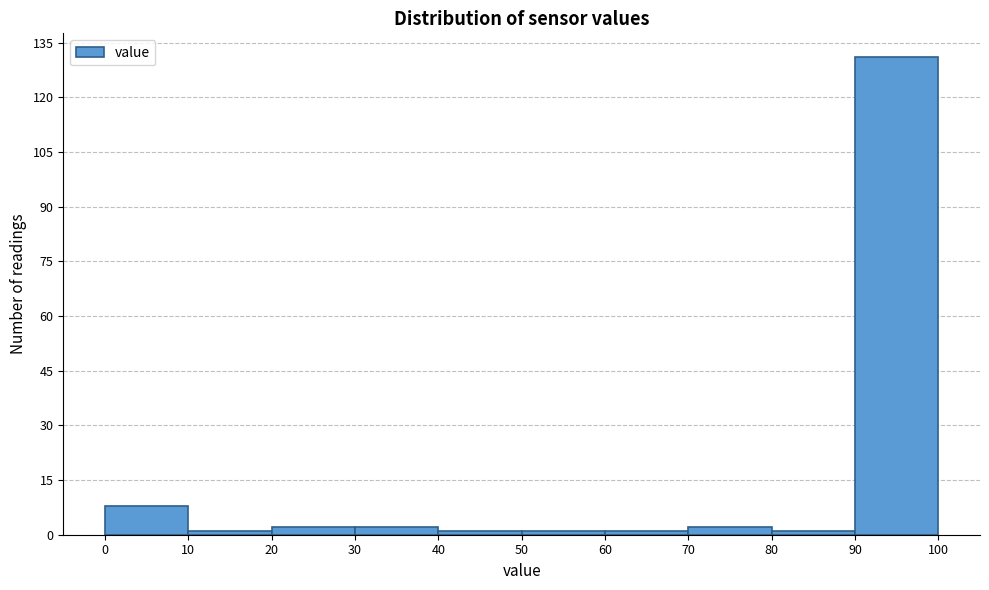

Reading left to right, list every bar in this chart as the range it spans on the x-axis followed by its height. The values are not printed on the chart, so give them approximately, as read against the axis.

0 to 10: 8
10 to 20: under 2
20 to 30: 2
30 to 40: 2
40 to 50: under 2
50 to 60: under 2
60 to 70: under 2
70 to 80: 2
80 to 90: under 2
90 to 100: 132